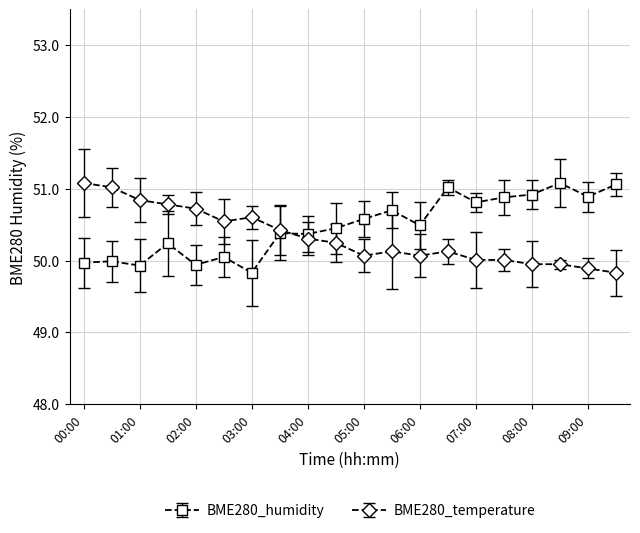

What is the value of the BME280_humidity point at the 8th from the left?

50.4